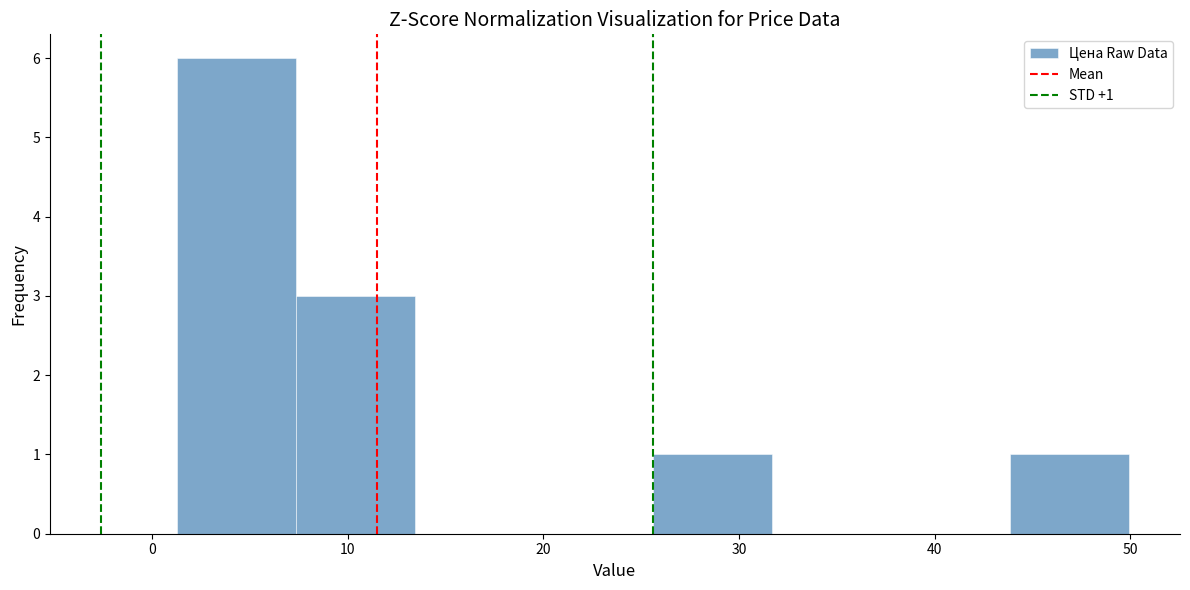

Over which range of the x-axis is the bar tallest?

1 to 7